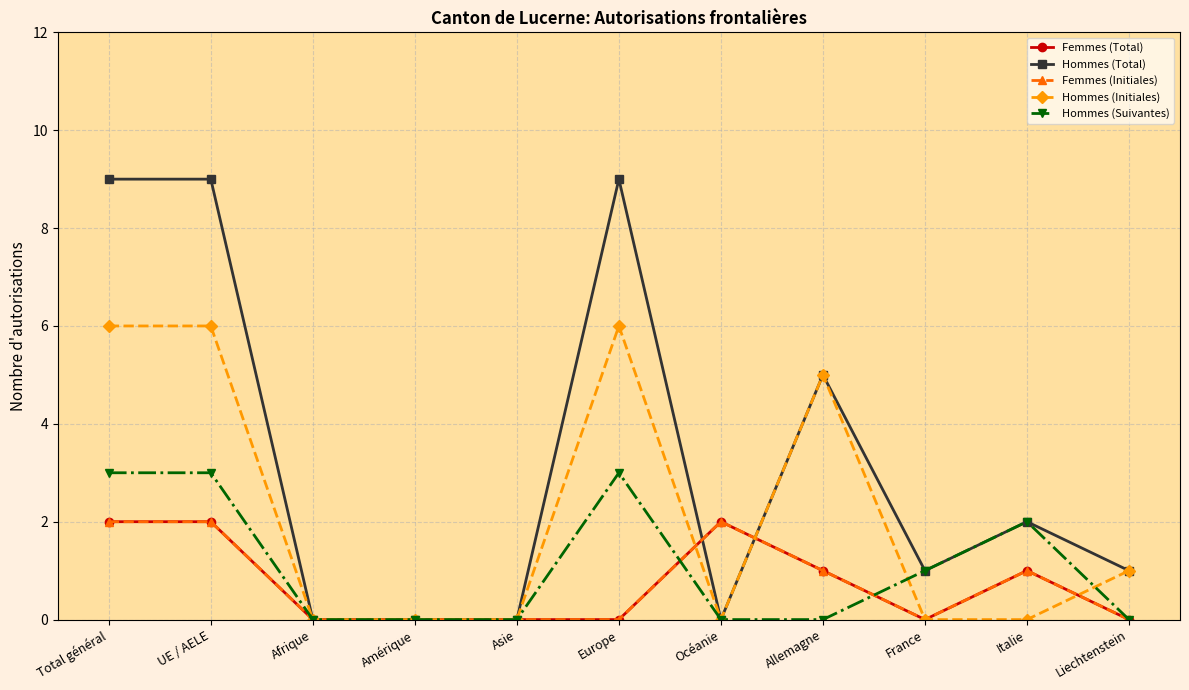

What is the difference between the maximum and minimum values in the Hommes (Suivantes) series?

3